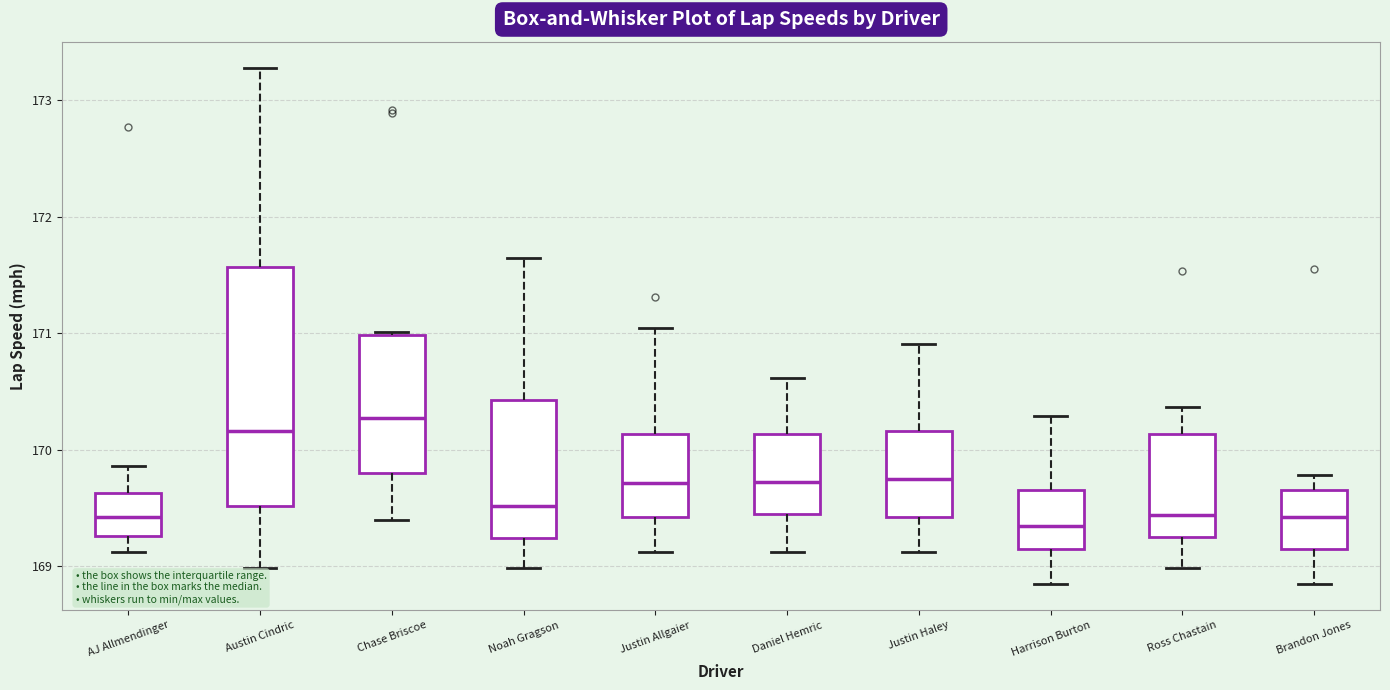

Reading left to right, transcribe this box plot: for each box, give where its median line is, the range the box spans, and where its two whiskers end, as read against the y-axis. The values are not printed on the chart, so give them approximately, as read against the axis.

AJ Allmendinger: median 169.4, box 169.3 to 169.6, whiskers 169.1 to 169.9
Austin Cindric: median 170.2, box 169.5 to 171.6, whiskers 169.0 to 173.3
Chase Briscoe: median 170.3, box 169.8 to 171.0, whiskers 169.4 to 171.0
Noah Gragson: median 169.5, box 169.2 to 170.4, whiskers 169.0 to 171.6
Justin Allgaier: median 169.7, box 169.4 to 170.1, whiskers 169.1 to 171.0
Daniel Hemric: median 169.7, box 169.4 to 170.1, whiskers 169.1 to 170.6
Justin Haley: median 169.7, box 169.4 to 170.2, whiskers 169.1 to 170.9
Harrison Burton: median 169.3, box 169.1 to 169.7, whiskers 168.8 to 170.3
Ross Chastain: median 169.4, box 169.2 to 170.1, whiskers 169.0 to 170.4
Brandon Jones: median 169.4, box 169.1 to 169.7, whiskers 168.8 to 169.8